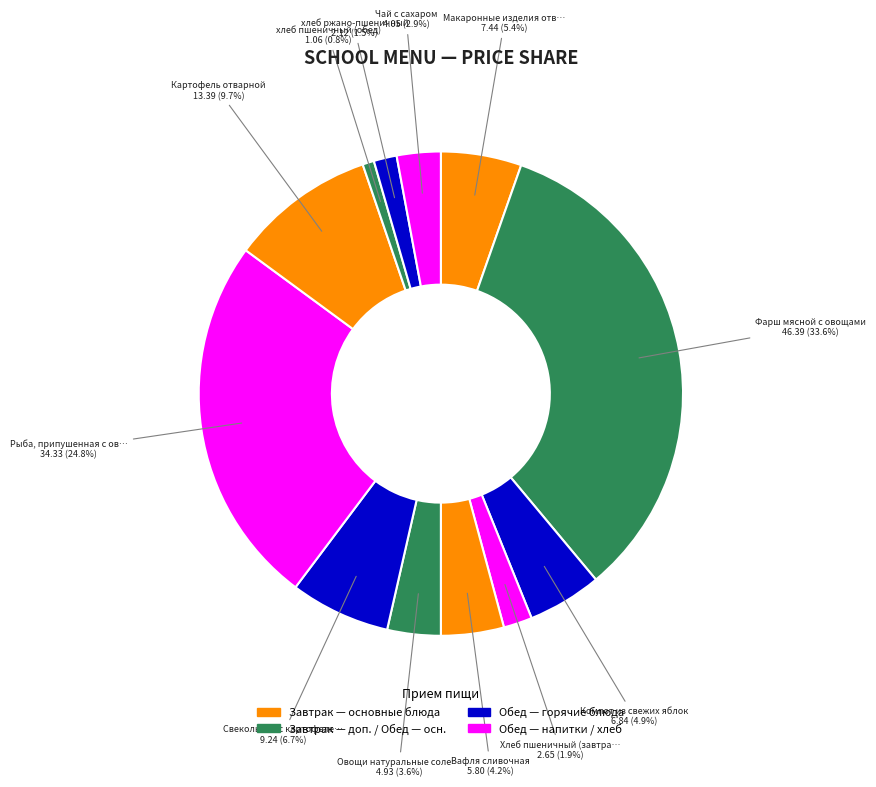

How many slices are in this pie chart?

12